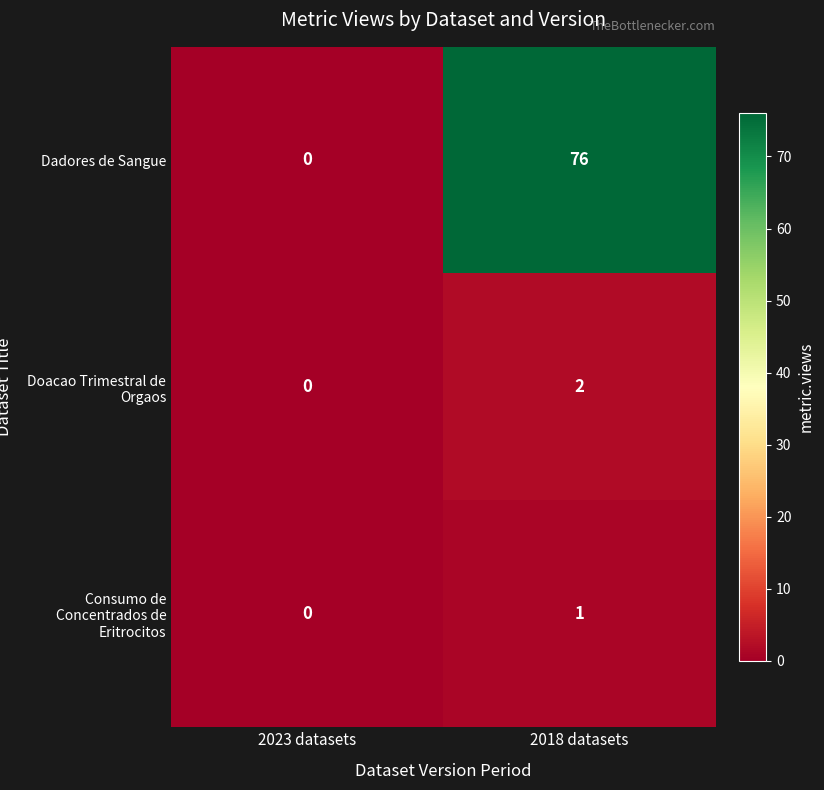

What is the maximum value shown in the chart?

76